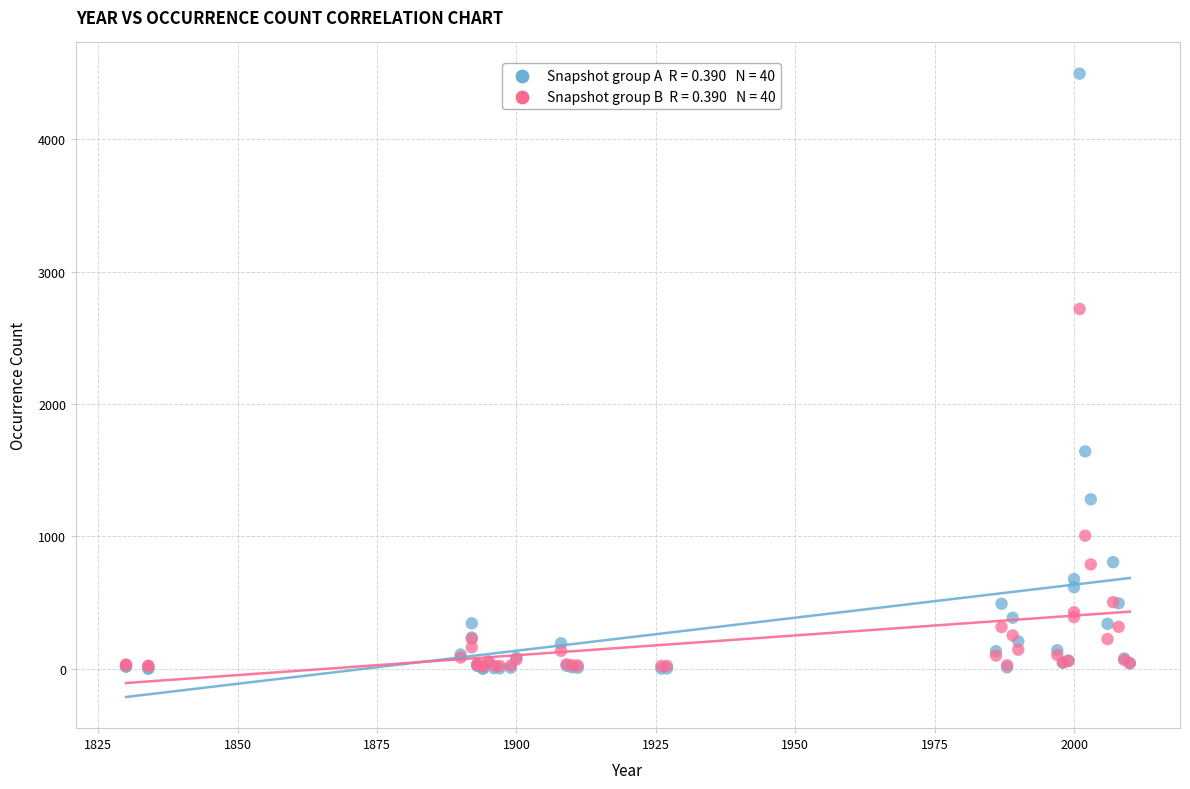

Across all series, what Y value is closest to 2249?

2718.2